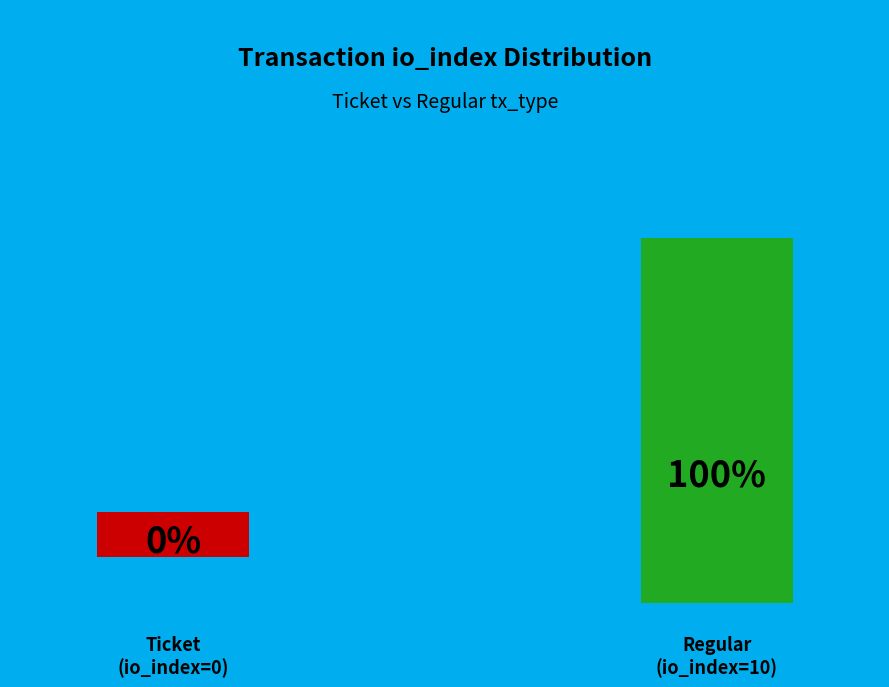

To the nearest percent, what is the difference between the Ticket (io_index=0) and Regular (io_index=10) slice percentages?

100%